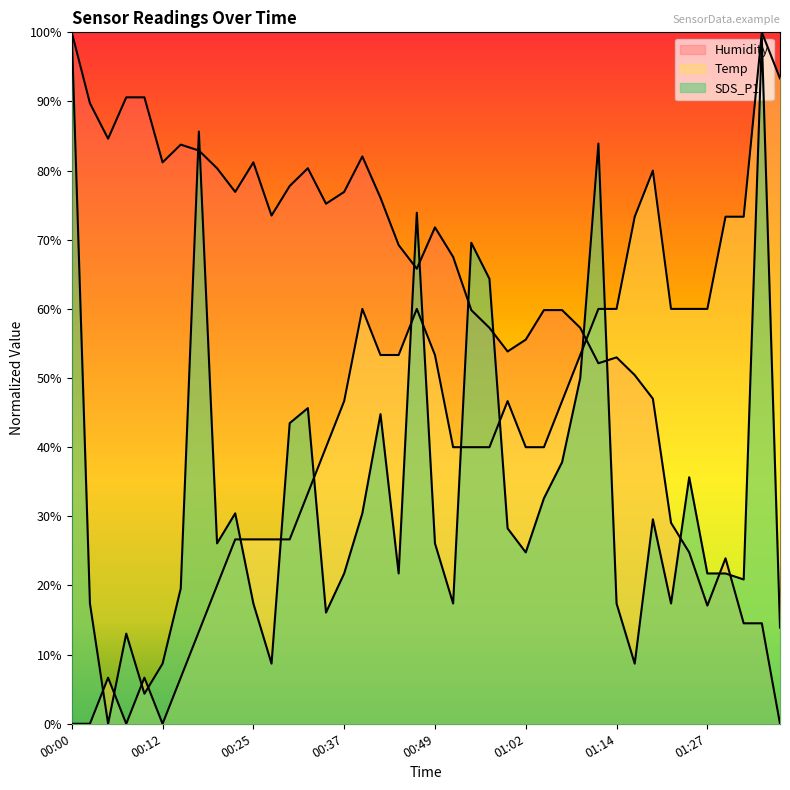

What is the total value across all series at 00:15?

110.0